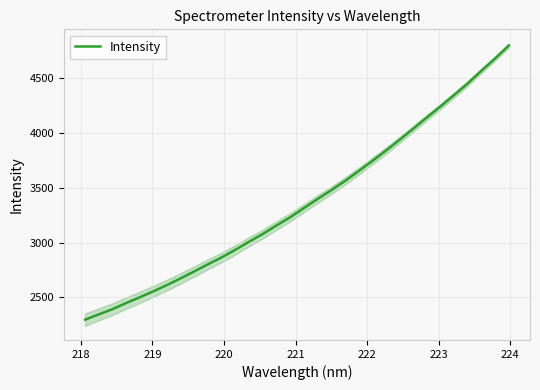

How many data points does each series have?

32